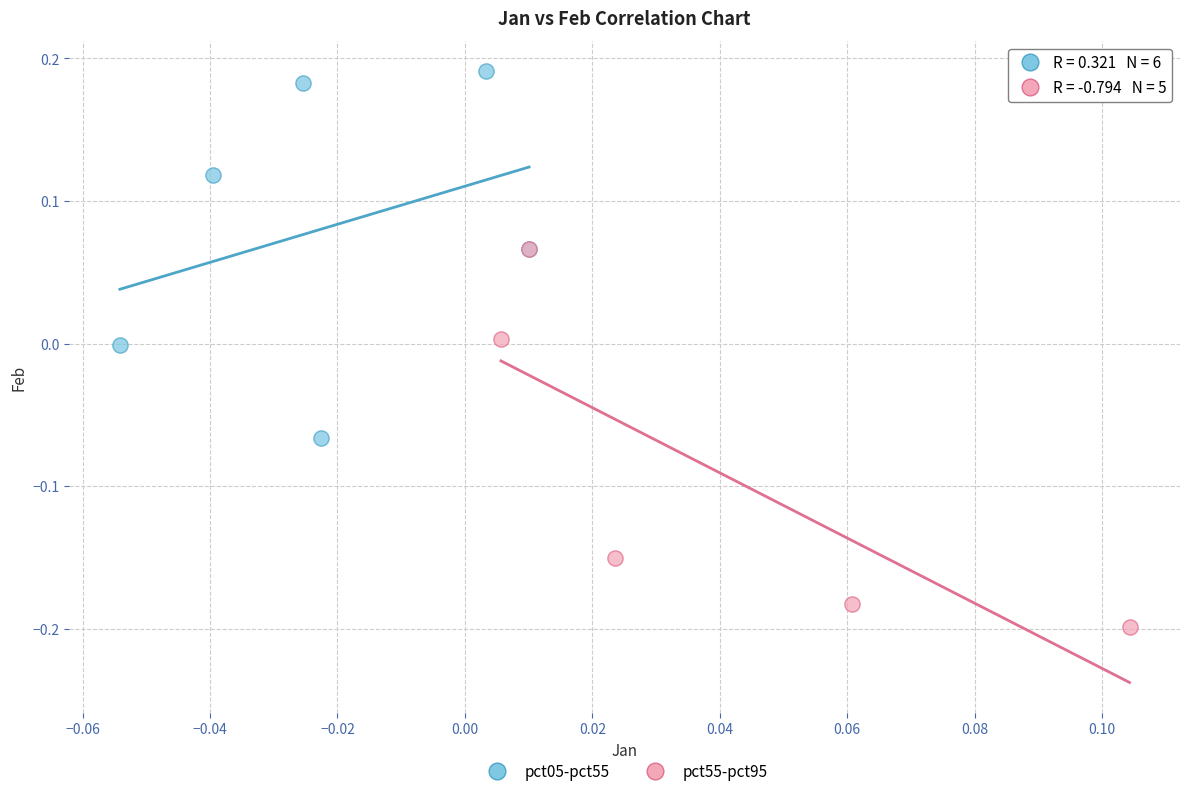

Which series reaches the minimum Y coordinate?

pct55-pct95